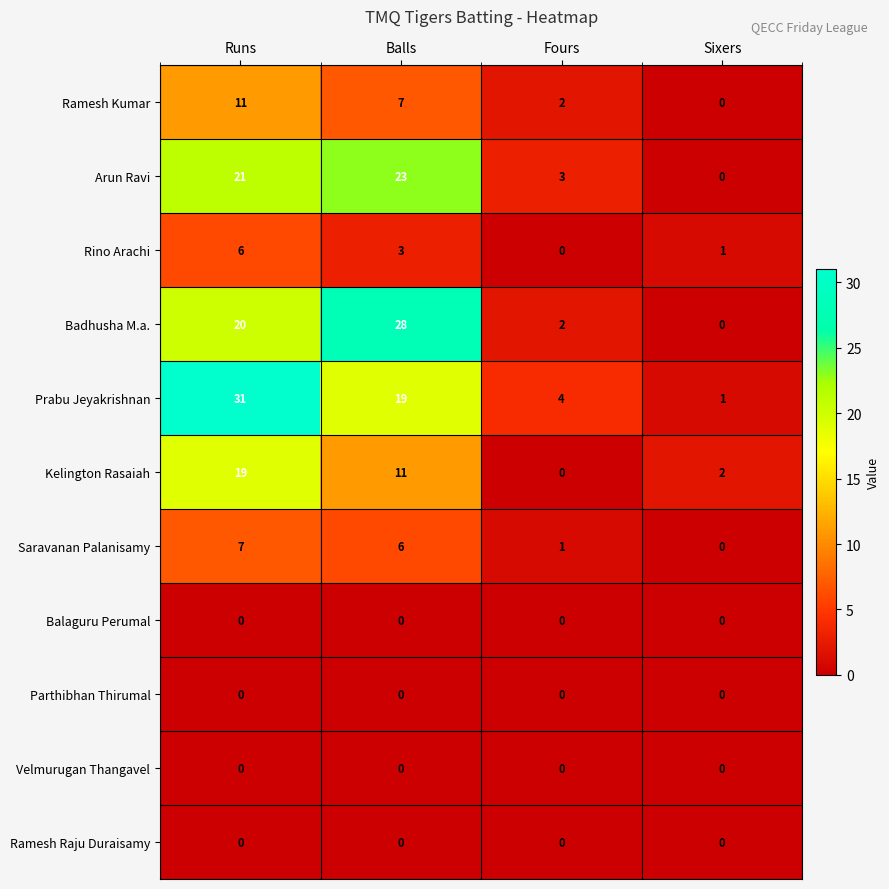

Which series has the largest range (max minus min)?

Prabu Jeyakrishnan